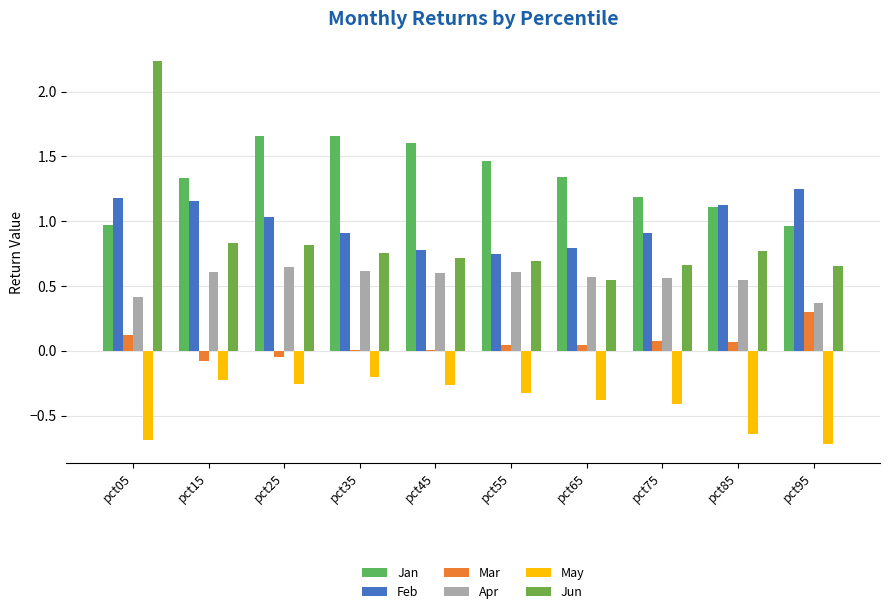

What is the sum of all Jan values?

13.3